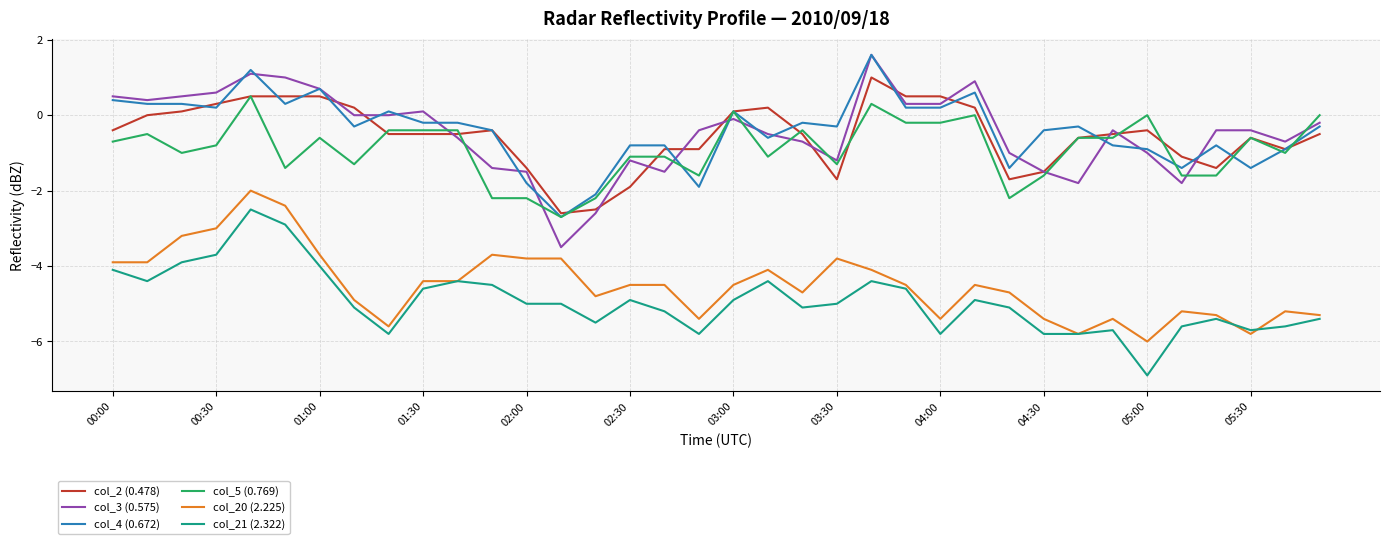

What is the smallest value displayed?

-6.9